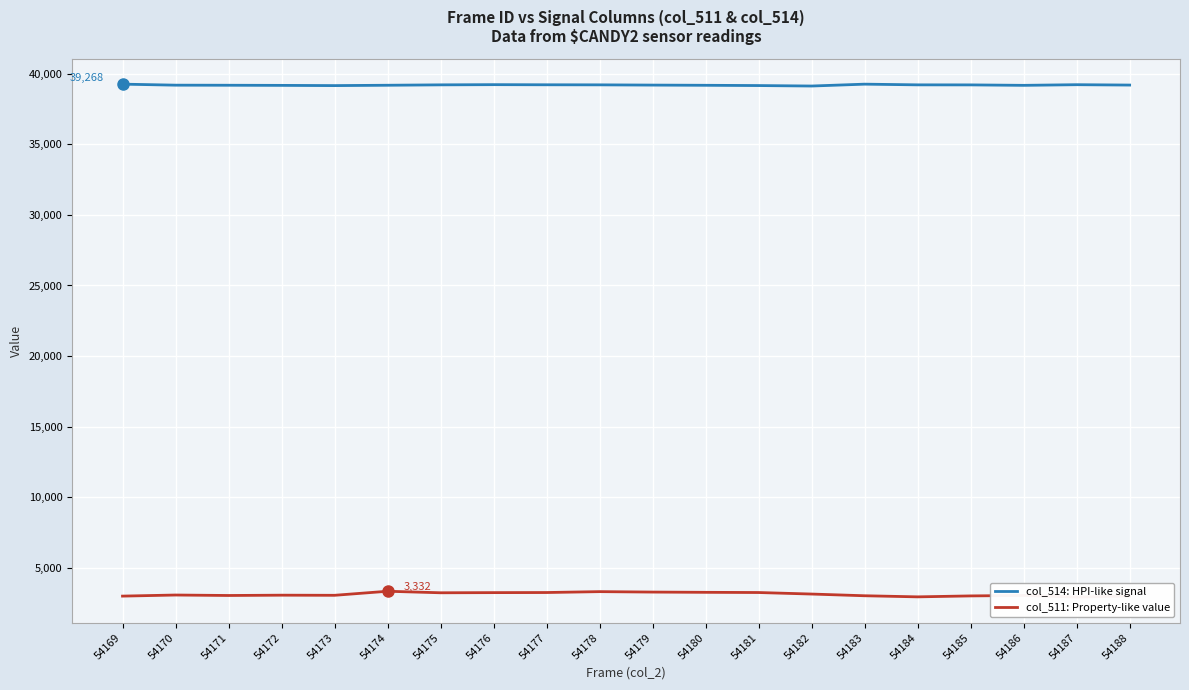

Which series has the largest range (max minus min)?

col_511: Property-like value